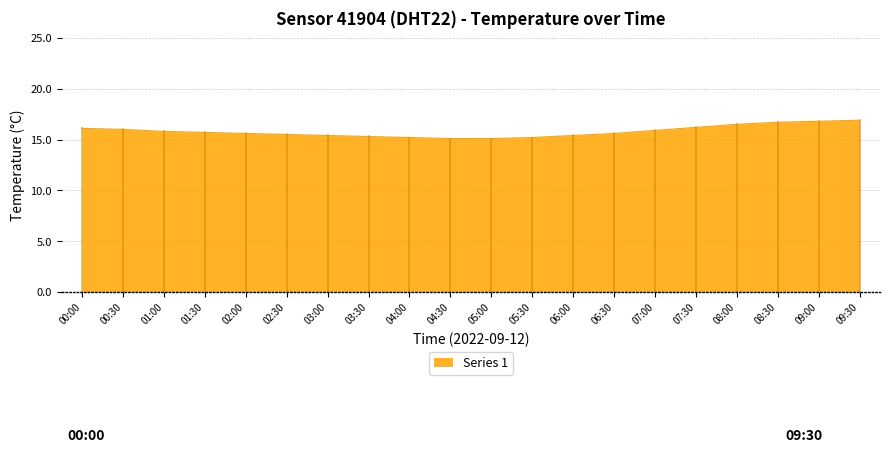

Which has a higher value, 03:30 or 02:00?

02:00